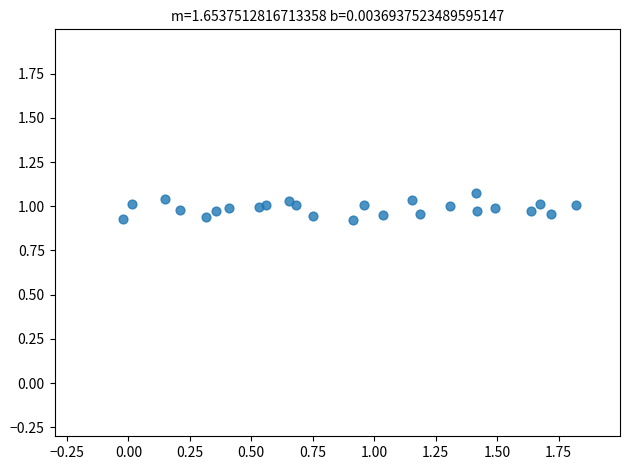

What is the range of X values (max minus min)?

1.8